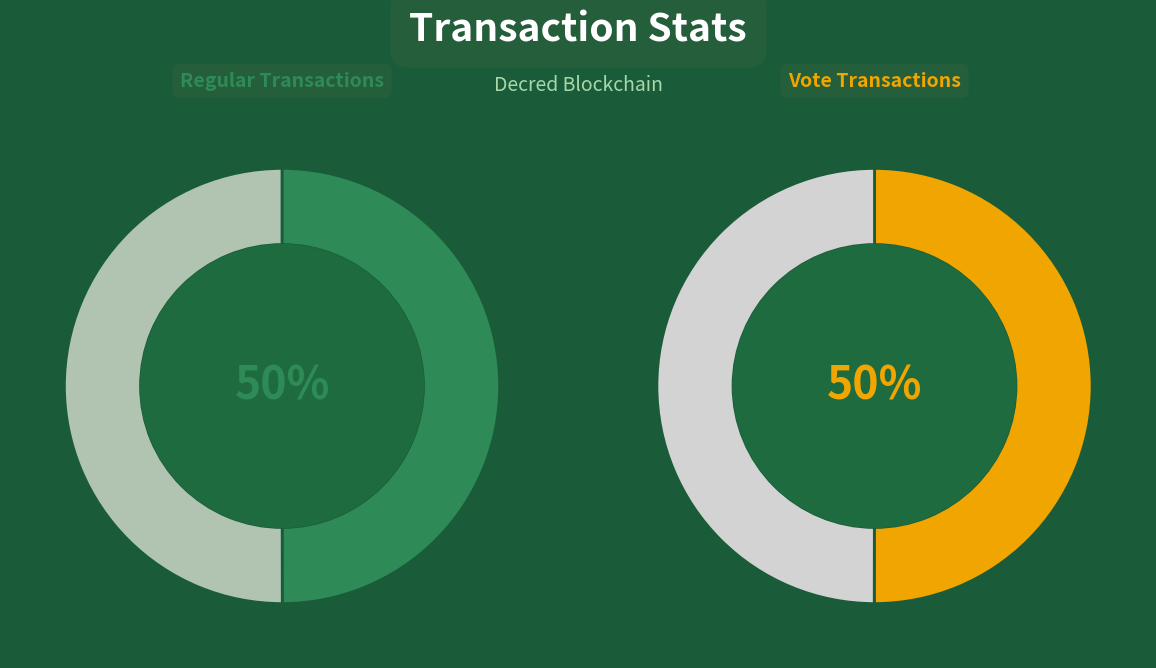

How much of the chart is everything except Vote?

50.0%